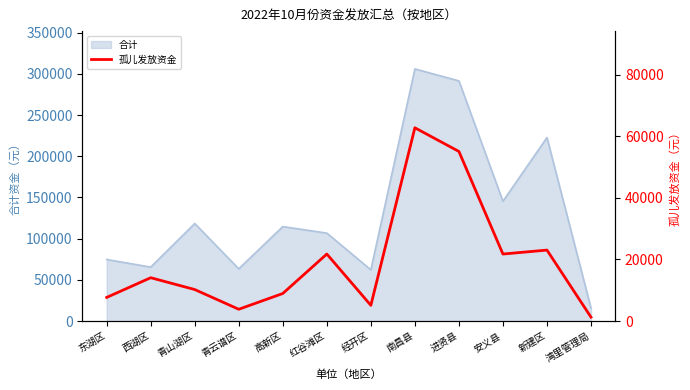

At which label does 合计 reach its peak?

南昌县